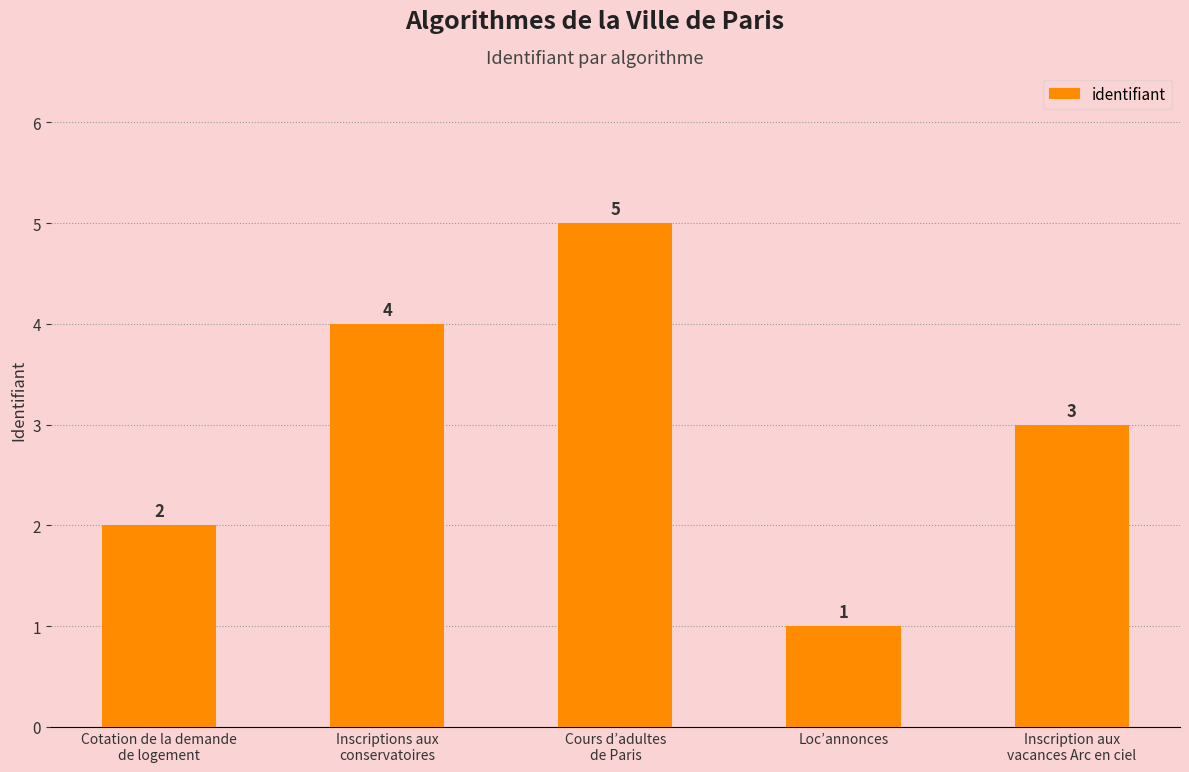

Reading left to right, list all the values displayed in this chart.

2	4	5	1	3